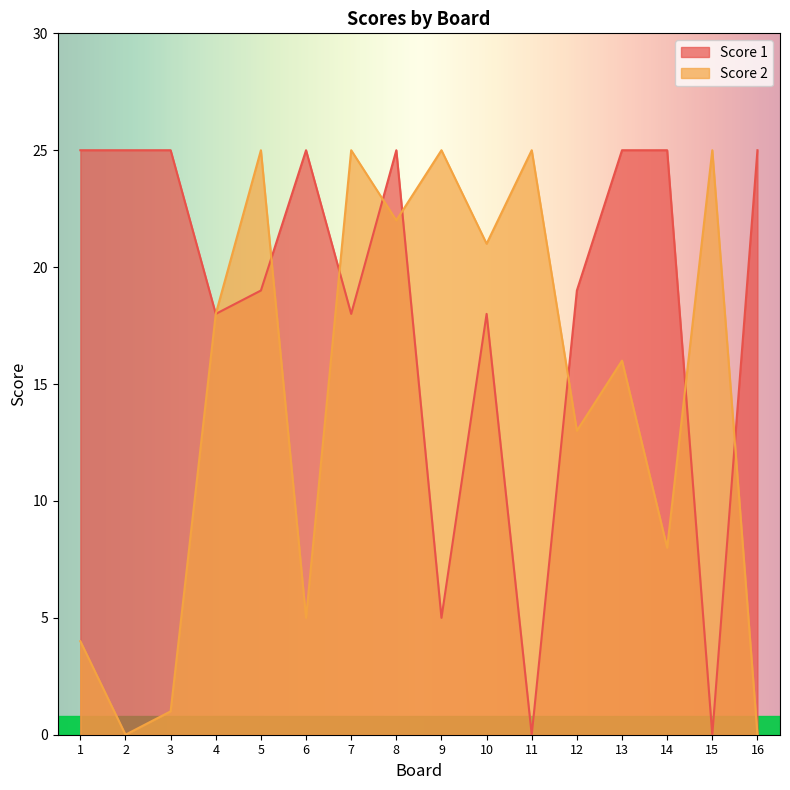

Does the chart display data point markers on the line(s)?

No